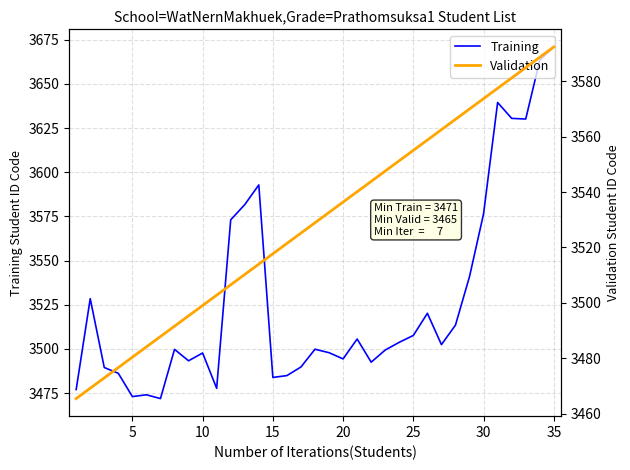

True or false: Training has more than 2 interior local peaks.

True